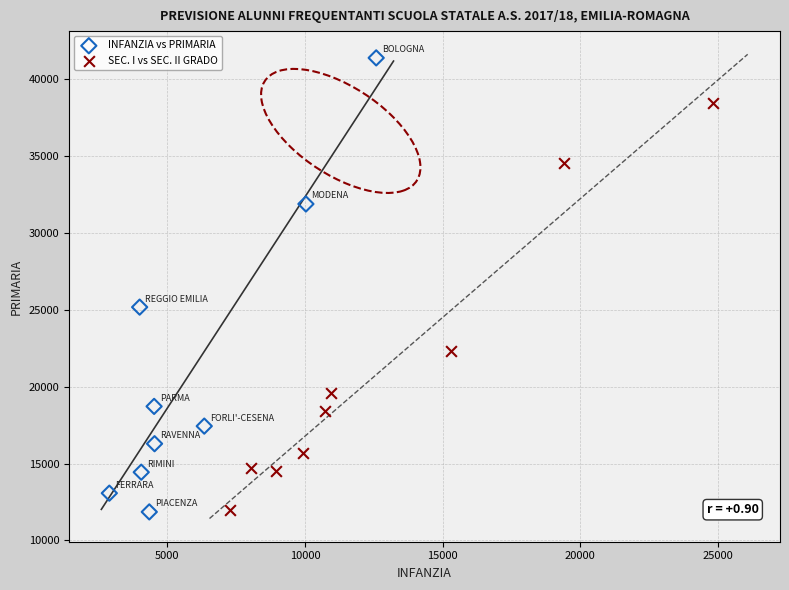

Which series reaches the maximum Y coordinate?

INFANZIA vs PRIMARIA